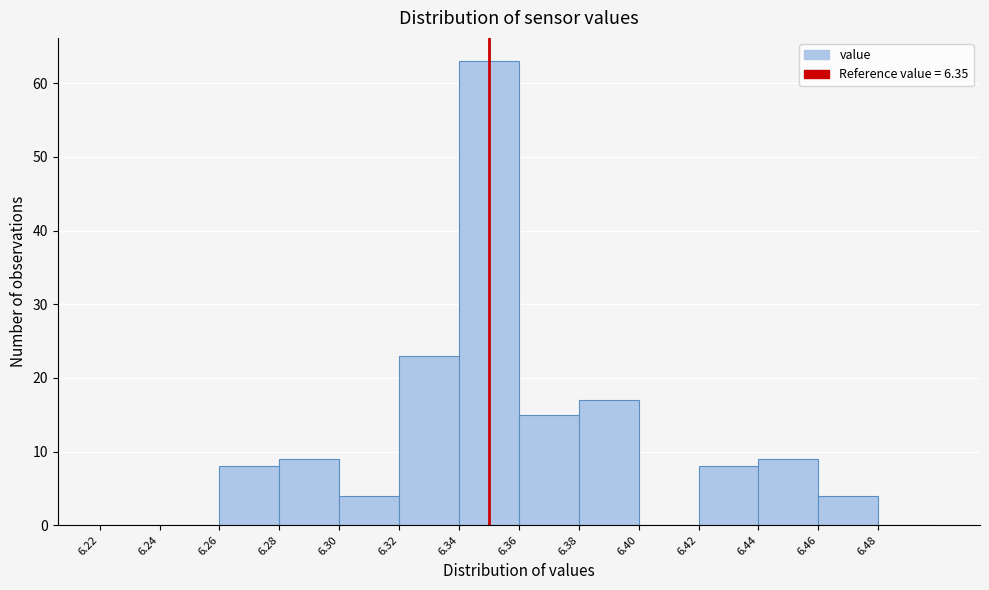

Reading left to right, list every bar in this chart as the range it spans on the x-axis followed by its height. The values are not printed on the chart, so give them approximately, as read against the axis.

6.22 to 6.24: 0
6.24 to 6.26: 0
6.26 to 6.28: 8
6.28 to 6.30: 9
6.30 to 6.32: 4
6.32 to 6.34: 23
6.34 to 6.36: 63
6.36 to 6.38: 15
6.38 to 6.40: 17
6.40 to 6.42: 0
6.42 to 6.44: 8
6.44 to 6.46: 9
6.46 to 6.48: 4
6.48 to 6.50: 0